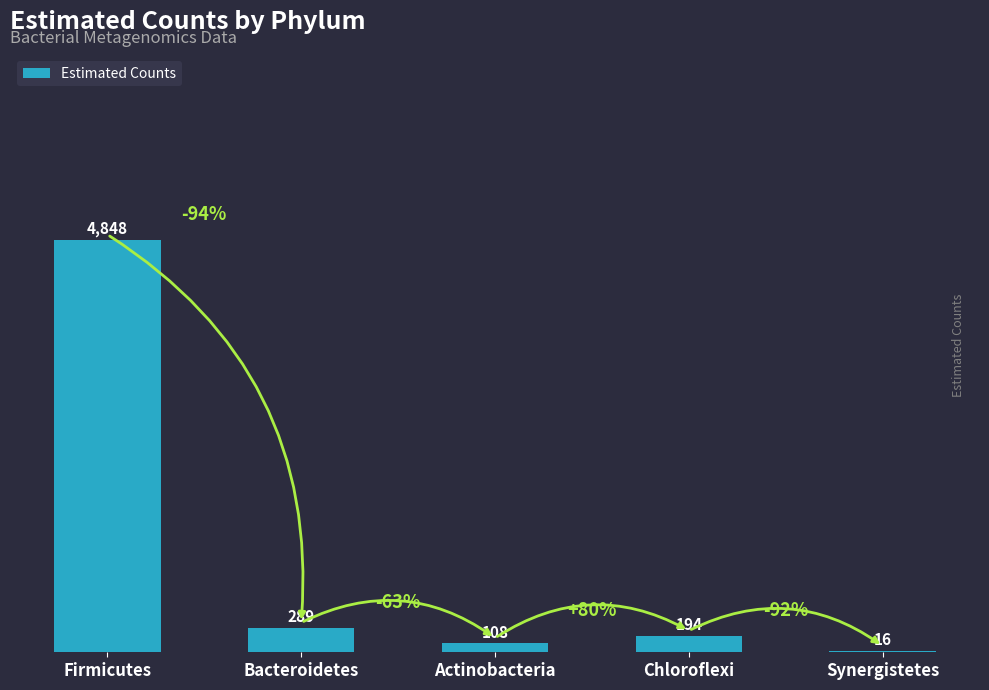

Reading right to left, what are all the values shown in this chart?

Synergistetes=15.6	Chloroflexi=193.8	Actinobacteria=107.9	Bacteroidetes=288.5	Firmicutes=4848.3